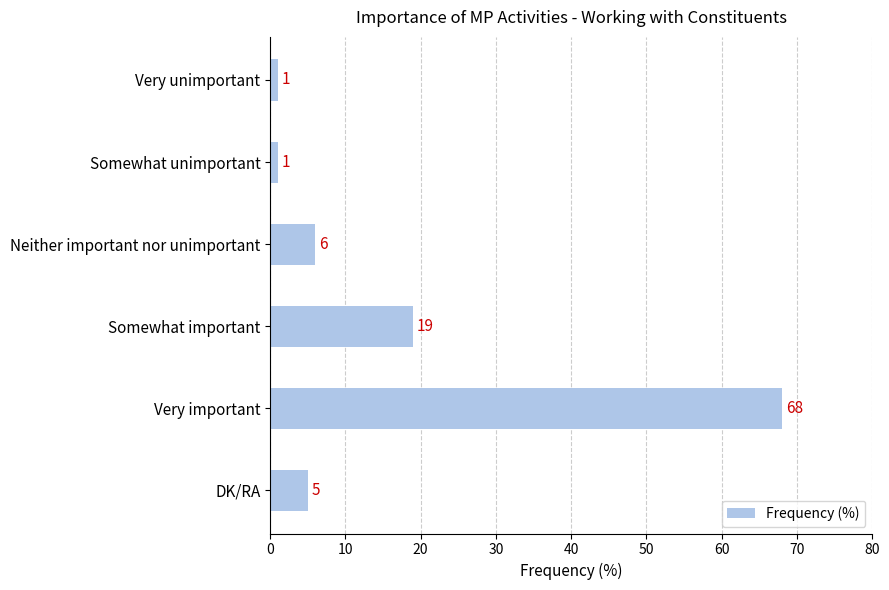

Which has a higher value, Somewhat important or Somewhat unimportant?

Somewhat important